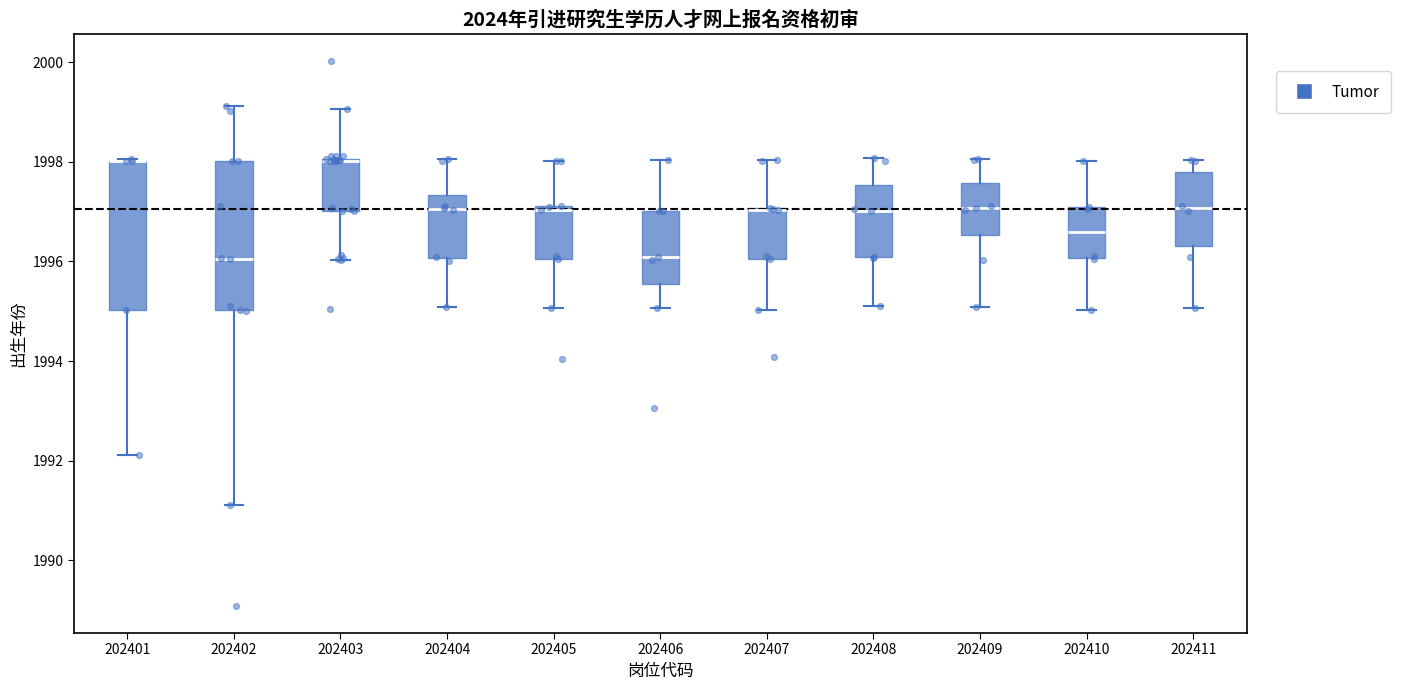

Reading left to right, transcribe this box plot: for each box, give where its median line is, the range the box spans, and where its two whiskers end, as read against the y-axis. The values are not printed on the chart, so give them approximately, as read against the axis.

202401: median 1998.0 (drawn on the box's upper edge), box 1995.0 to 1998.0, whiskers 1992.2 to 1998.0
202402: median 1996.0, box 1995.0 to 1998.0, whiskers 1991.2 to 1999.2
202403: median 1998.0 (drawn on the box's upper edge), box 1997.0 to 1998.0, whiskers 1996.0 to 1999.0
202404: median 1997.0, box 1996.0 to 1997.4, whiskers 1995.0 to 1998.0
202405: median 1997.0, box 1996.0 to 1997.2, whiskers 1995.0 to 1998.0
202406: median 1996.0, box 1995.6 to 1997.0, whiskers 1995.0 to 1998.0
202407: median 1997.0, box 1996.0 to 1997.0, whiskers 1995.0 to 1998.0
202408: median 1997.0, box 1996.0 to 1997.6, whiskers 1995.2 to 1998.0
202409: median 1997.0, box 1996.6 to 1997.6, whiskers 1995.0 to 1998.0
202410: median 1996.6, box 1996.0 to 1997.0, whiskers 1995.0 to 1998.0
202411: median 1997.0, box 1996.4 to 1997.8, whiskers 1995.0 to 1998.0